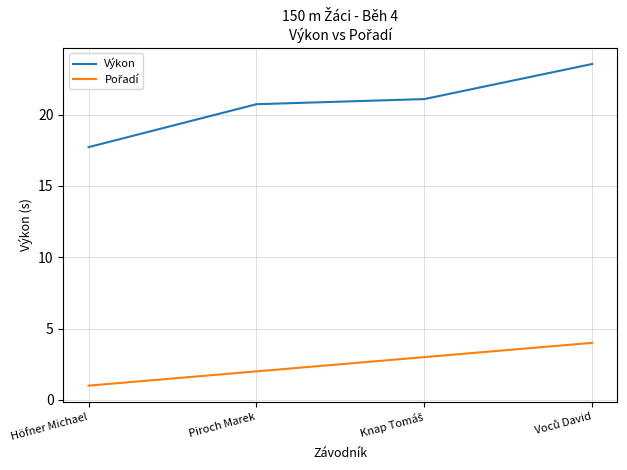

What is the lowest value of the Výkon series?

17.7